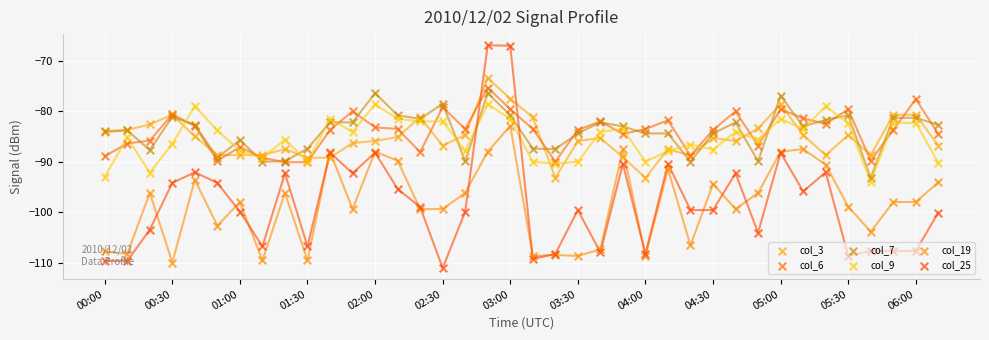

Which series contains the highest Y value?

col_25